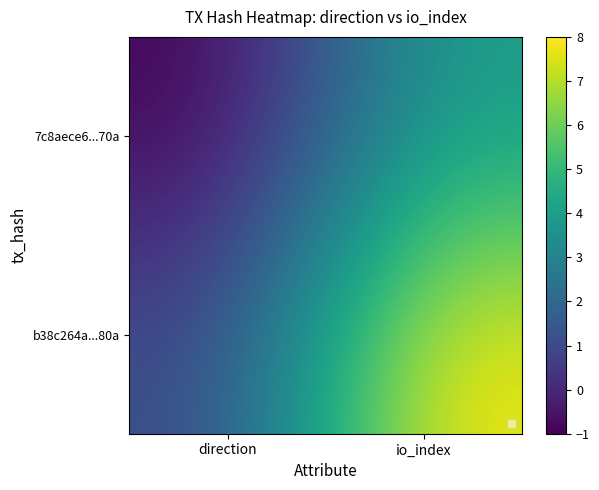

What is the difference between the highest and lowest values at direction?

2